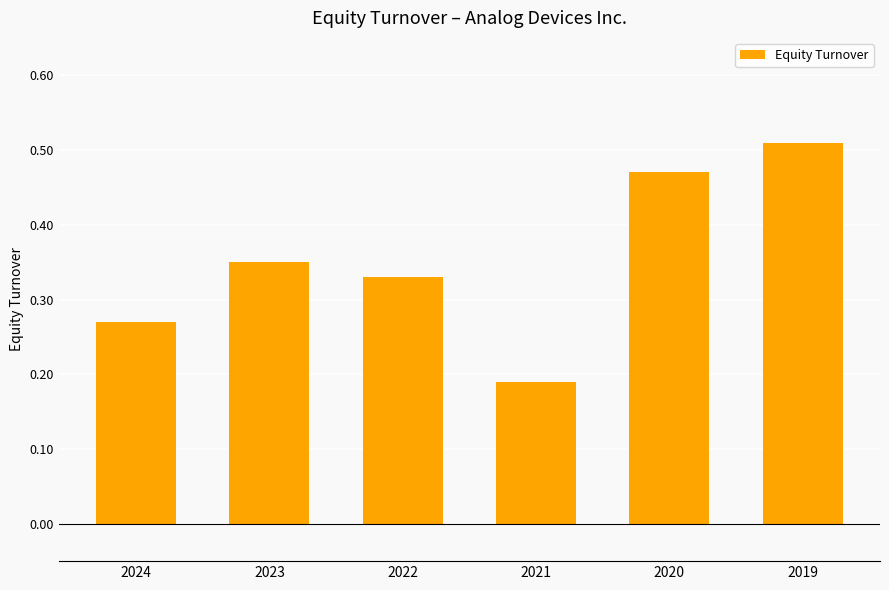

List the labels in order of value, smallest first.

2021, 2024, 2022, 2023, 2020, 2019